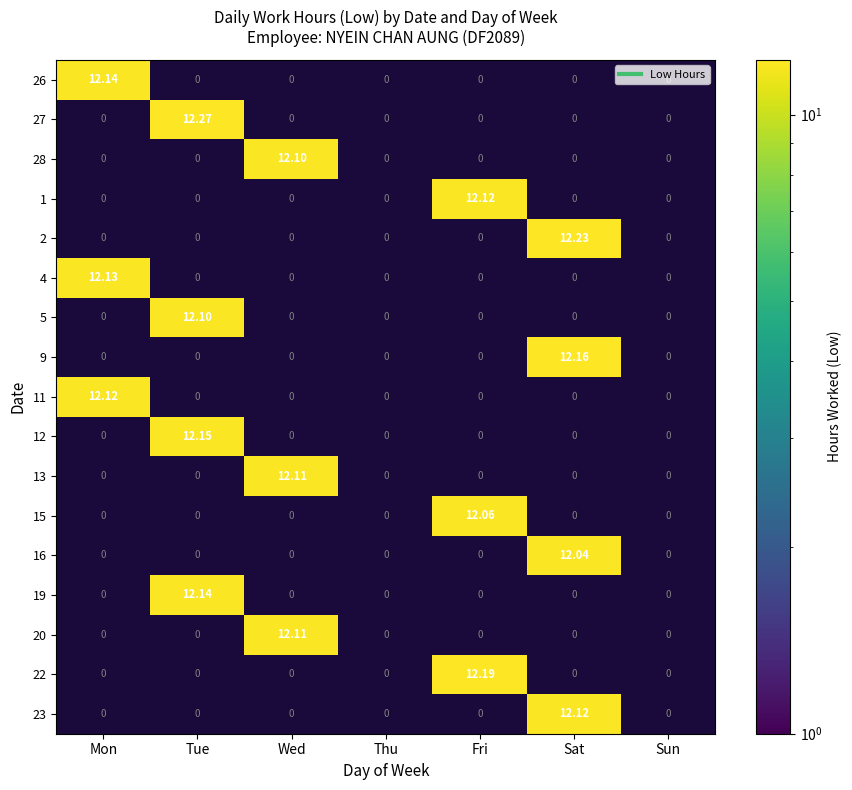

Which series has the largest total across all categories?

27